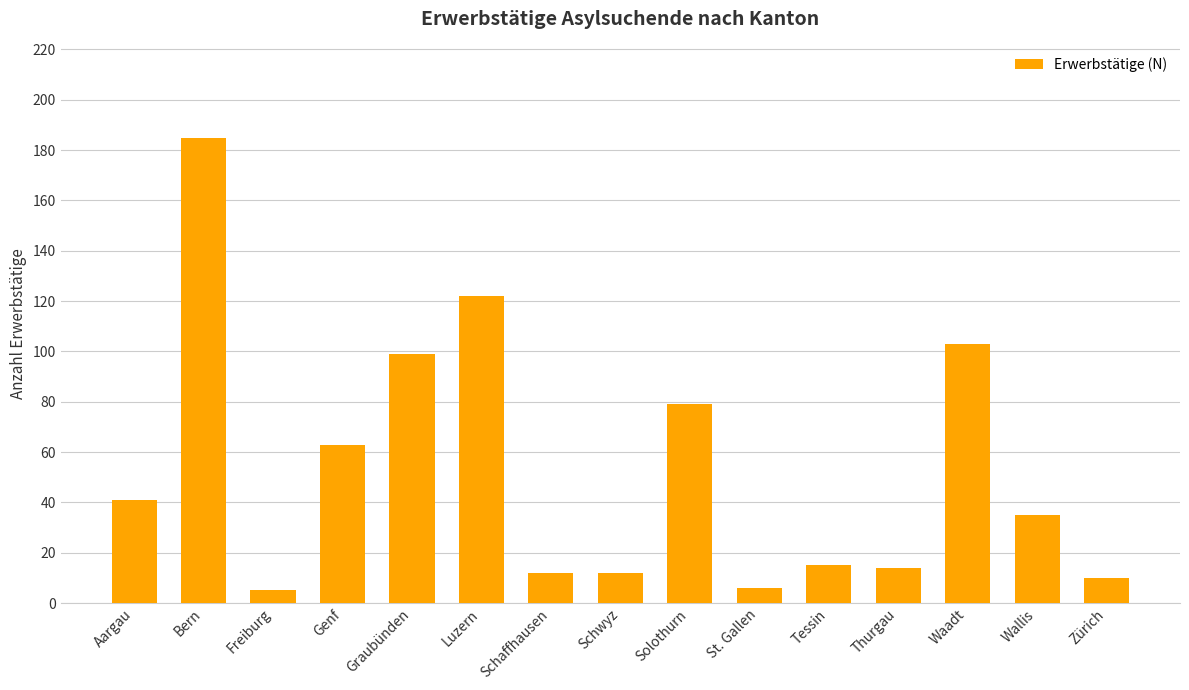

Is it true that the value at Zürich is 10?

True